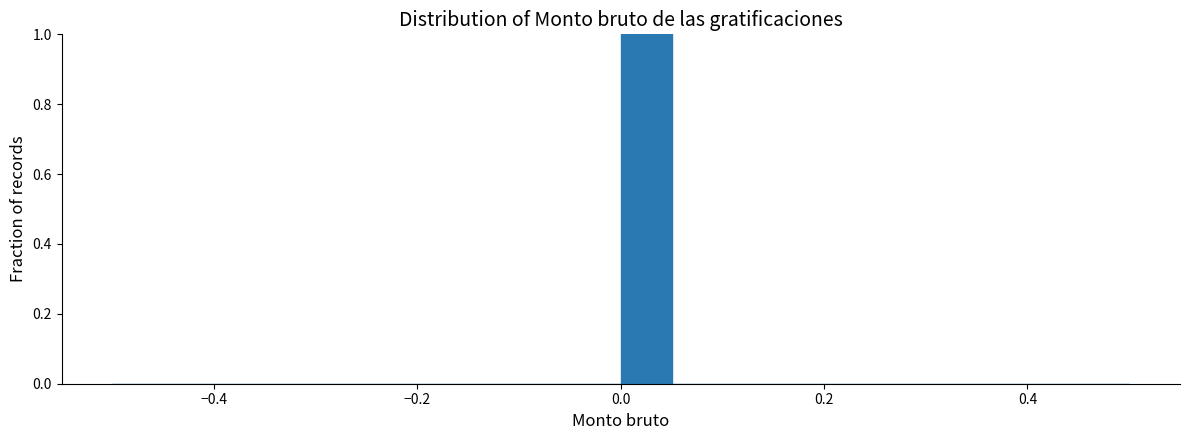

Around what value on the x-axis is the tallest bar? Give the approximate position of its centre, as read against the axis.

0.02